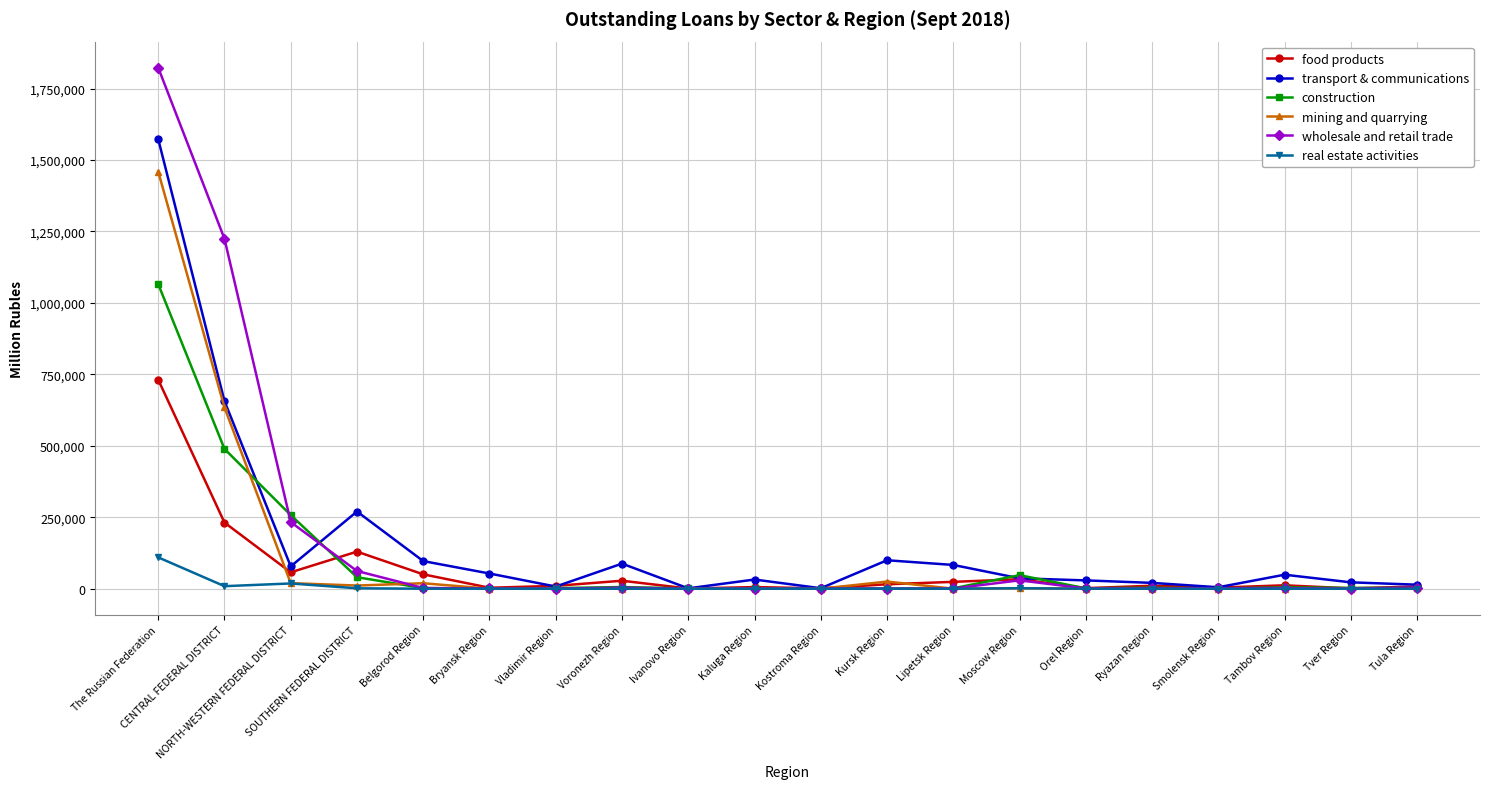

Rank the series by their maximum value, from highest to lowest.

wholesale and retail trade, transport & communications, mining and quarrying, construction, food products, real estate activities